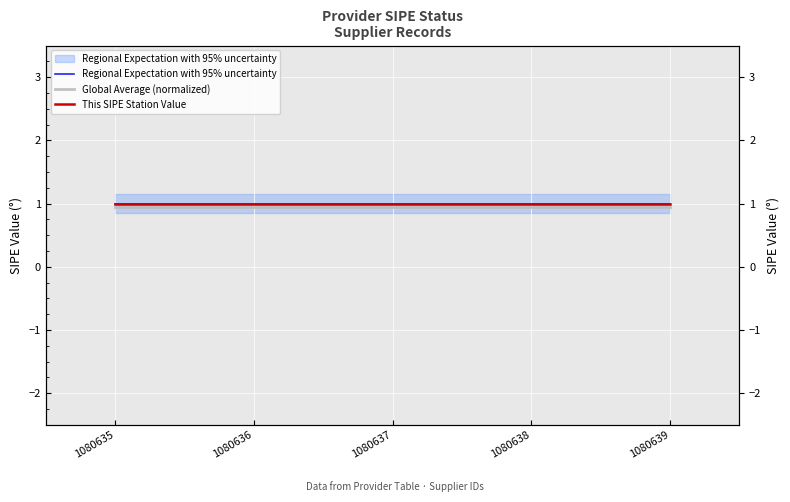

Where is Regional Expectation with 95% uncertainty nearest to the value 1?

1080635